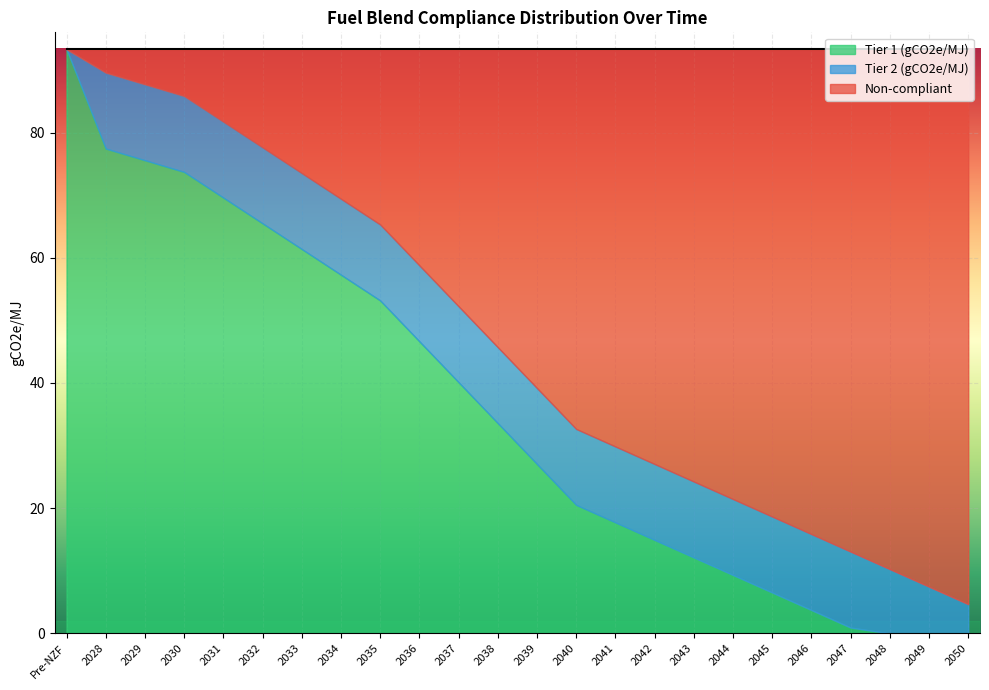

List the labels in order of Non-compliant value, smallest first.

Pre-NZF, 2028, 2029, 2030, 2031, 2032, 2033, 2034, 2035, 2036, 2037, 2038, 2039, 2040, 2041, 2042, 2043, 2044, 2045, 2046, 2047, 2048, 2049, 2050